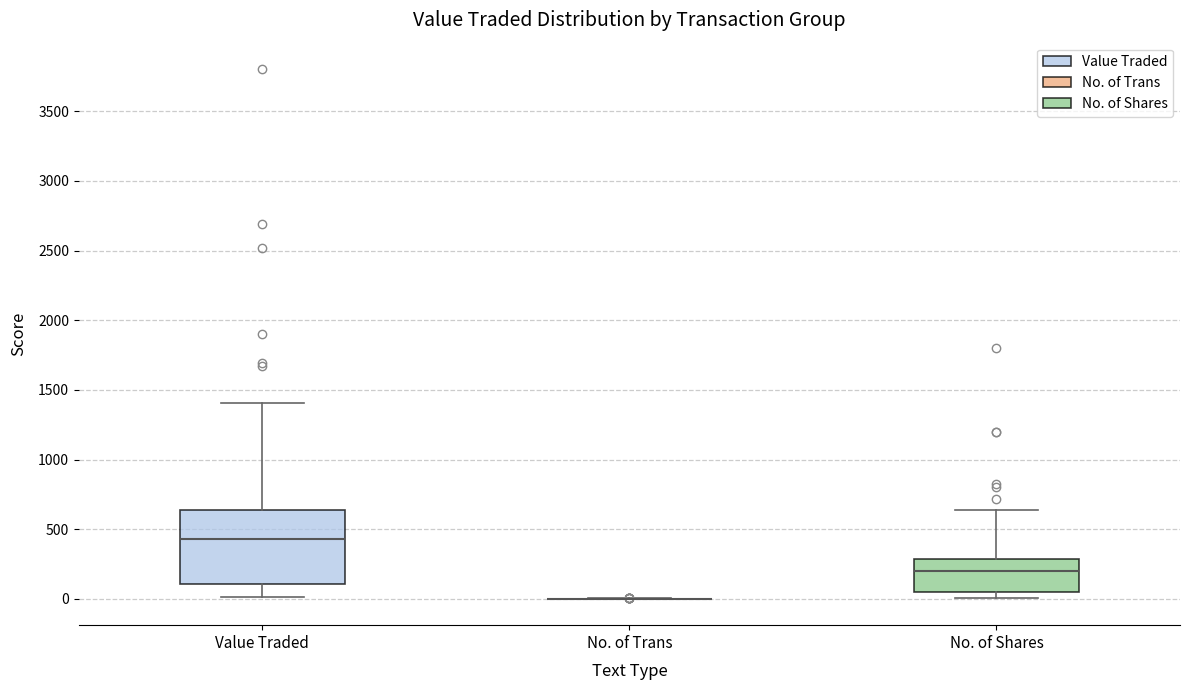

Comparing the boxes themselves (not the whiskers), which one is the tallest?

Value Traded